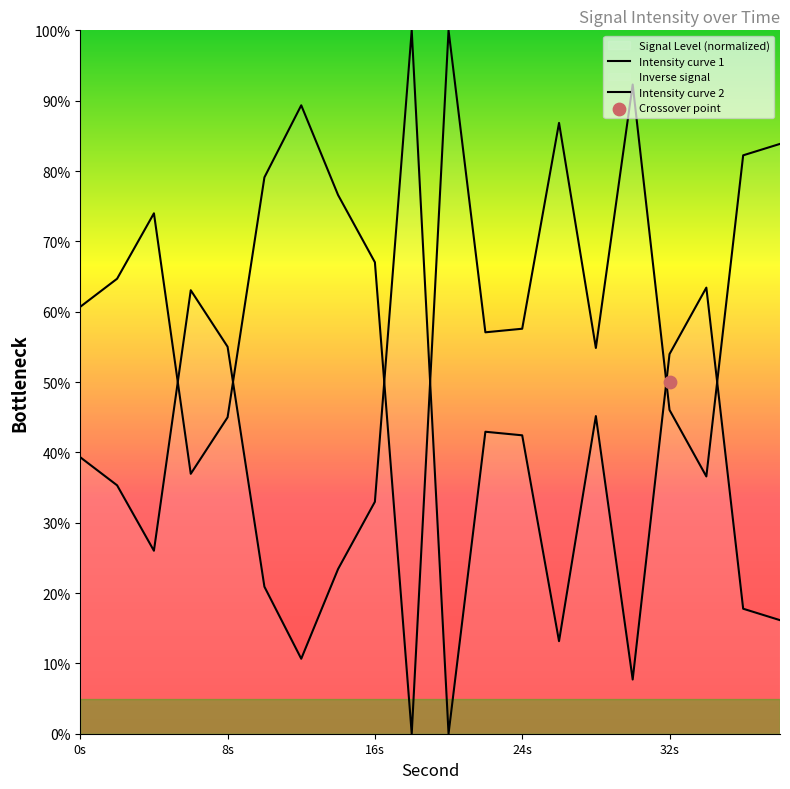

At how many categories does at least one series exceed 6?

20